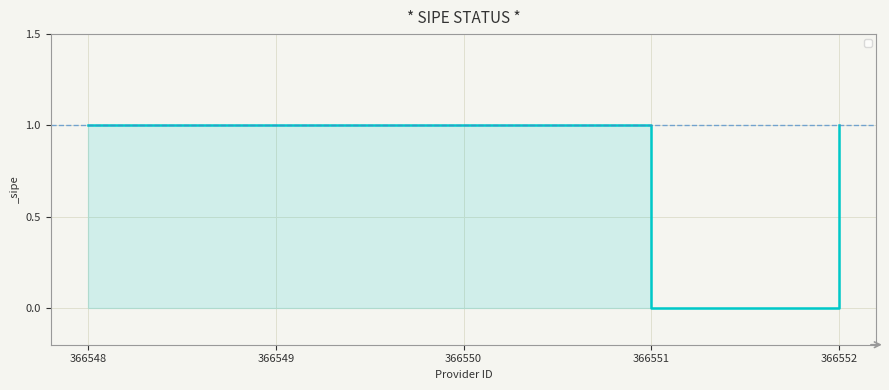

The chart shows a value of 1 at 366552. True or false?

True